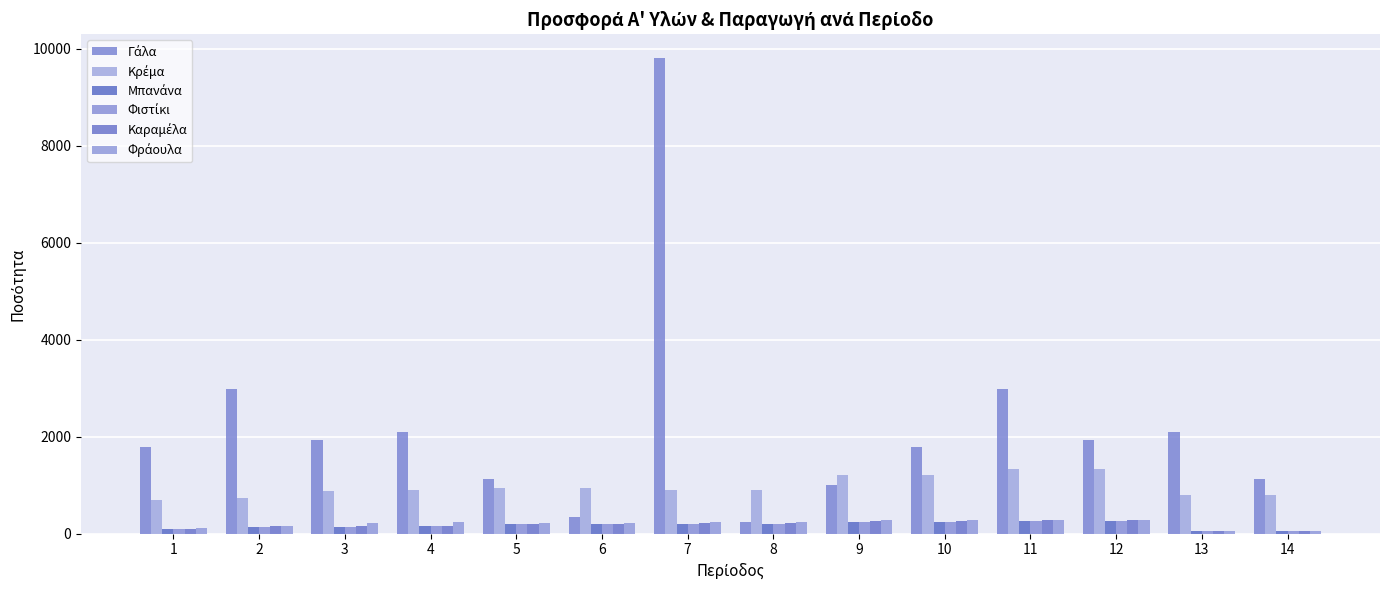

At which label does Φιστίκι first exceed 193?

6